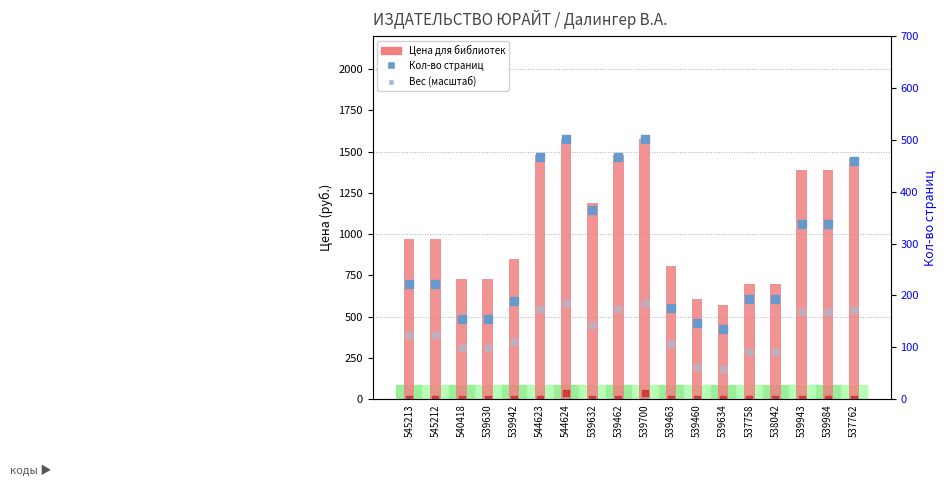

At which category is the sum across all series the highest?

544624